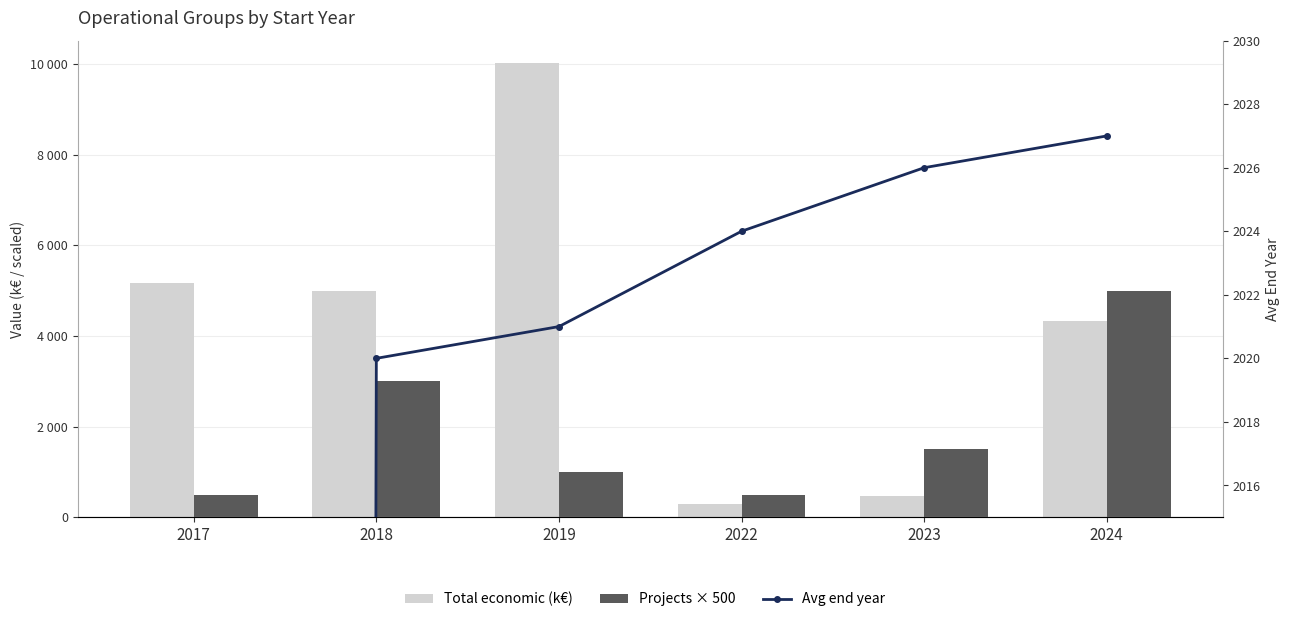

What is the spread (max minus min) of values at 2024?

2973.0